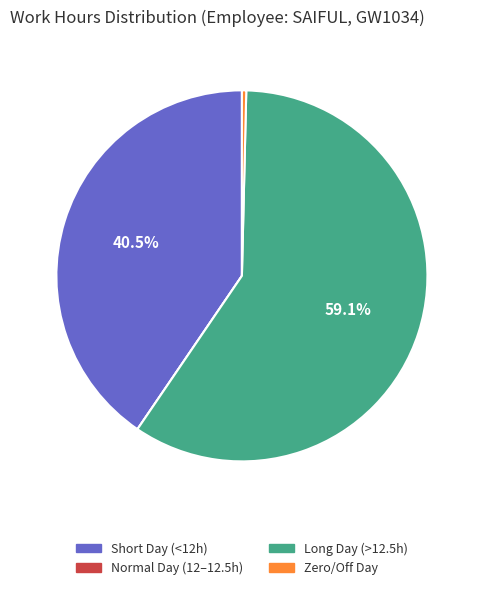

Is there a majority slice in this chart?

Yes